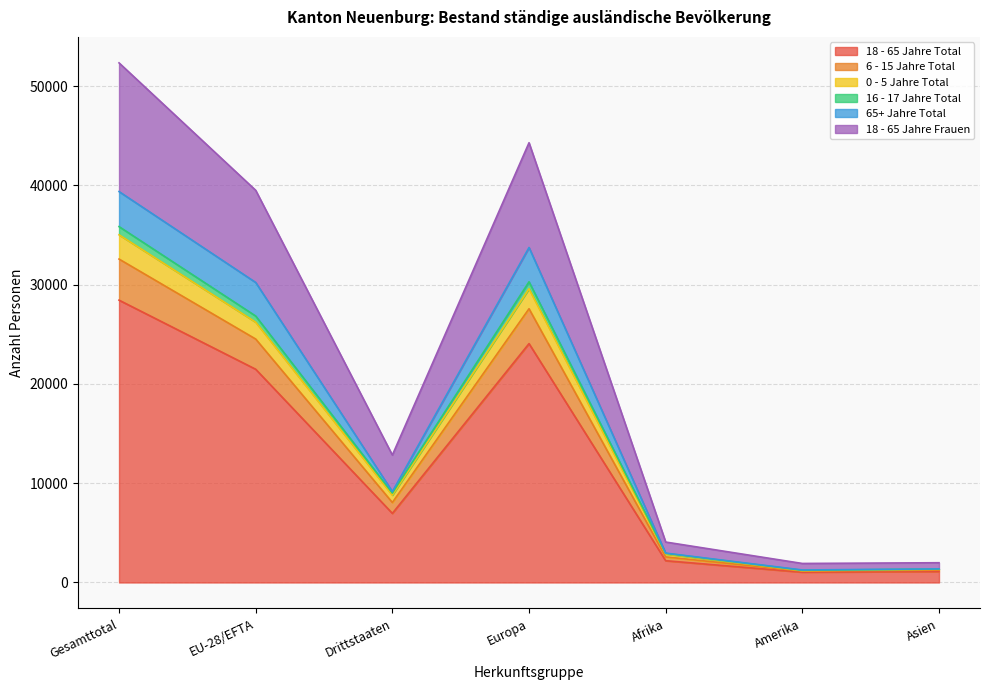

True or false: 18 - 65 Jahre Frauen and 6 - 15 Jahre Total cross at least once.

False